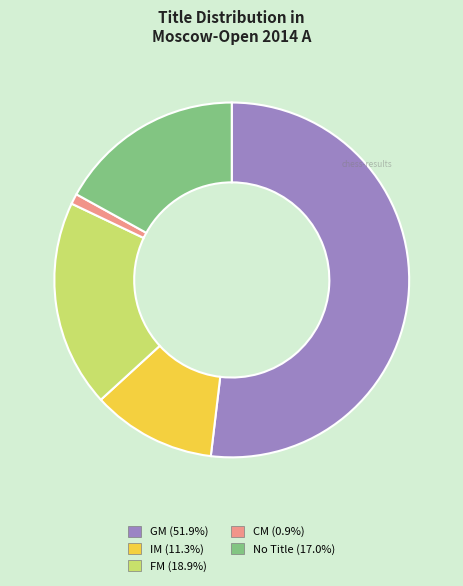

Is there a majority slice in this chart?

Yes